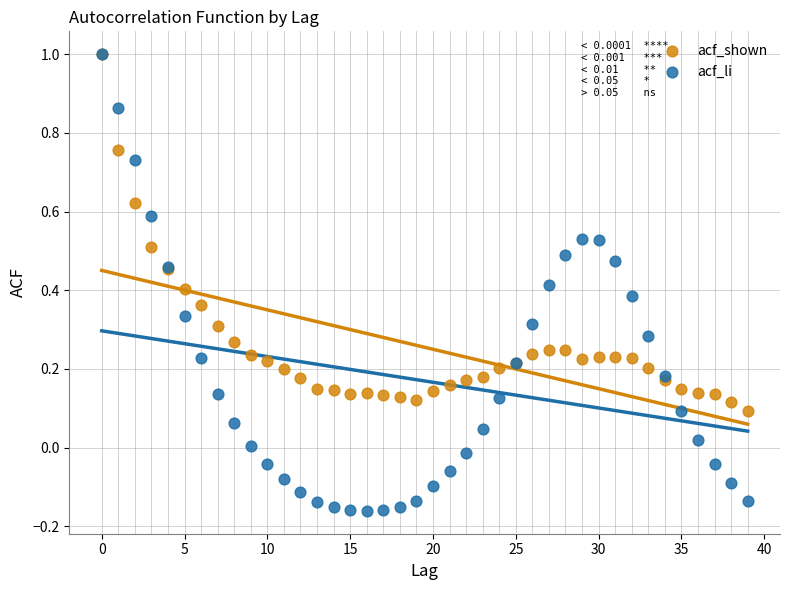

Which series reaches the minimum Y coordinate?

acf_li